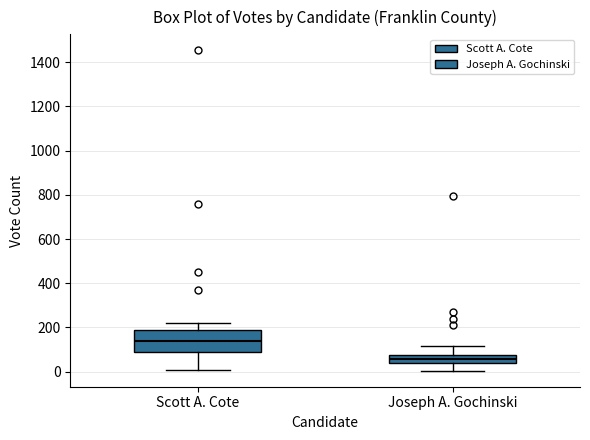

Reading left to right, read every box against the y-axis: the position of its median line, the range the box covers, and the ends of its whiskers. The values are not printed on the chart, so give them approximately, as read against the axis.

Scott A. Cote: median 140, box 80 to 180, whiskers 0 to 220
Joseph A. Gochinski: median 60, box 40 to 80, whiskers 0 to 120